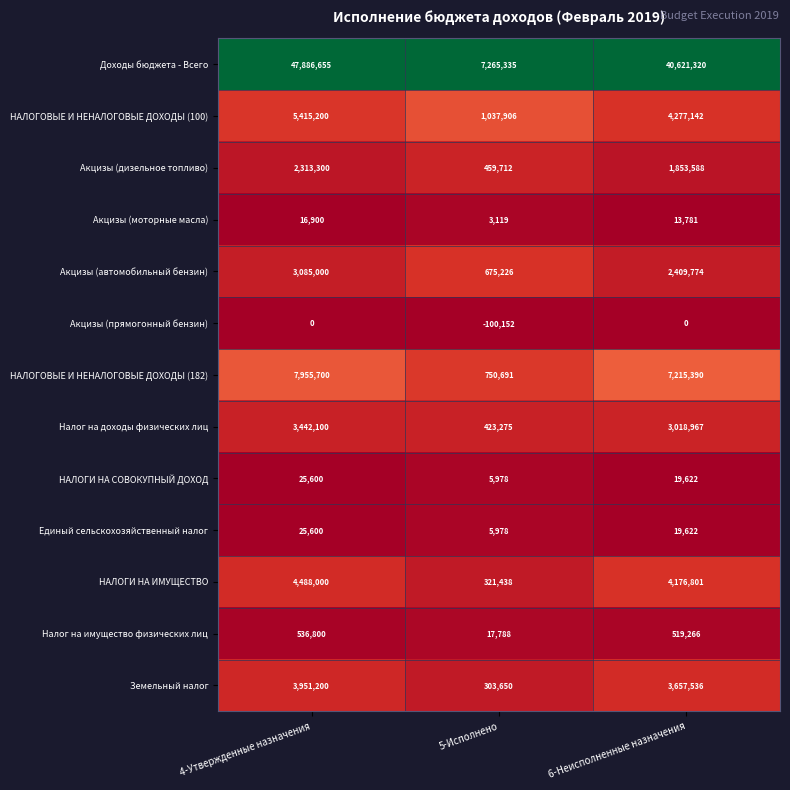

Which label corresponds to the smallest value in the chart?

5-Исполнено